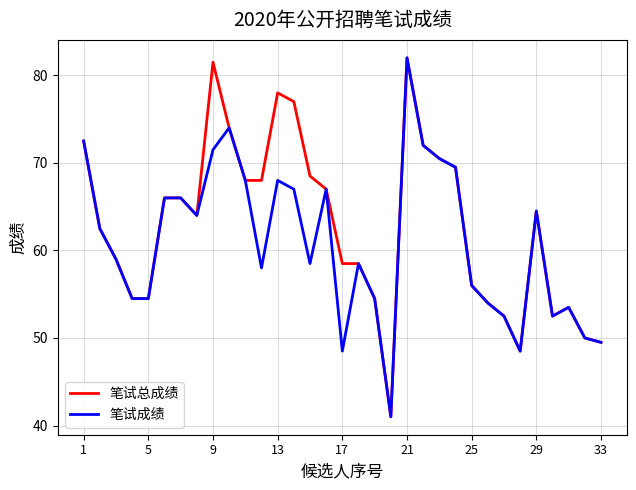

How many series are shown in this chart?

2